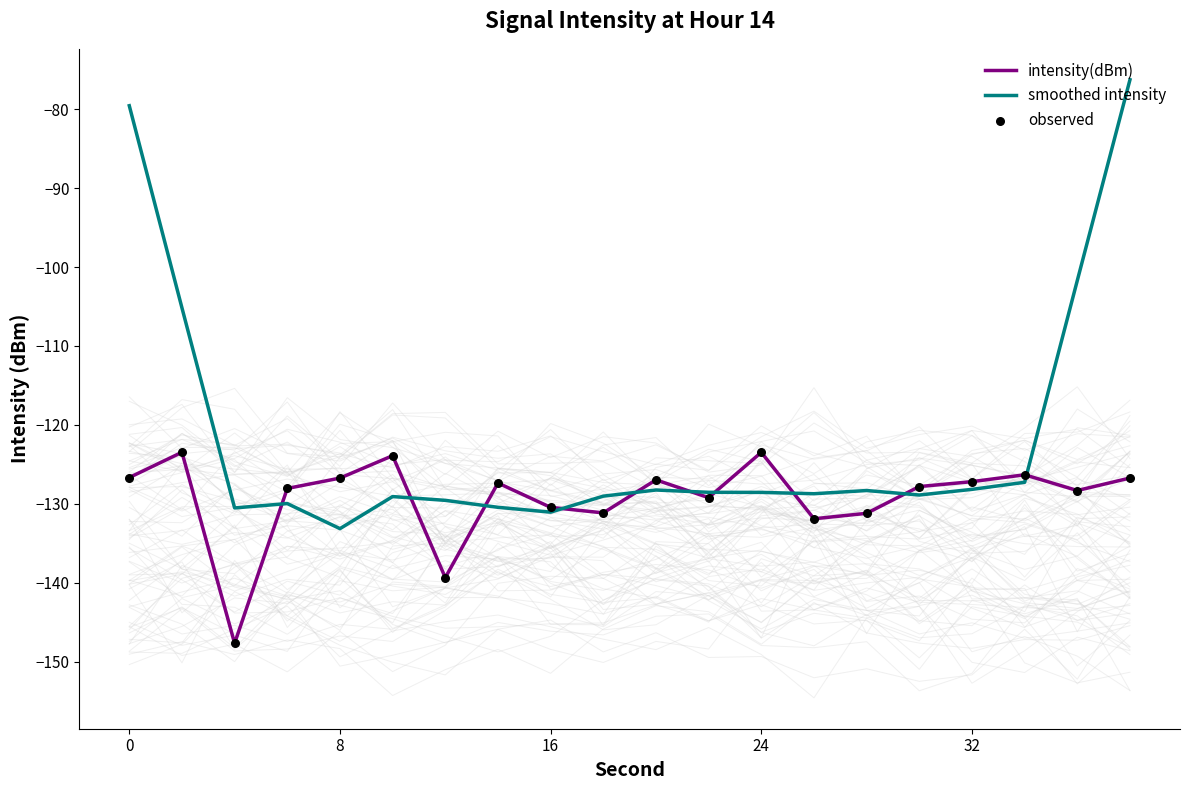

Which series reaches the maximum Y coordinate?

smoothed intensity